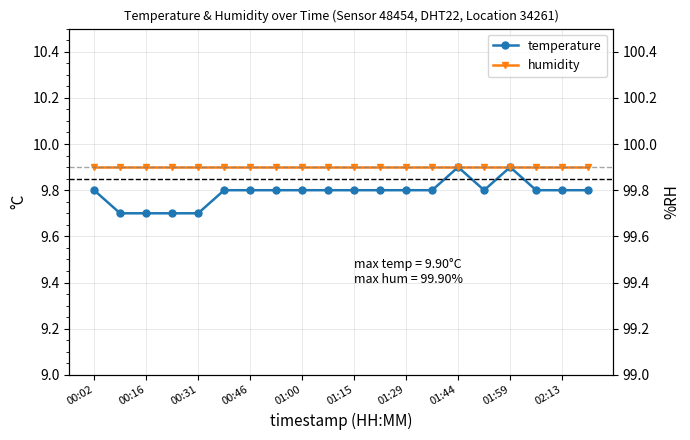

Does the chart display data point markers on the line(s)?

Yes